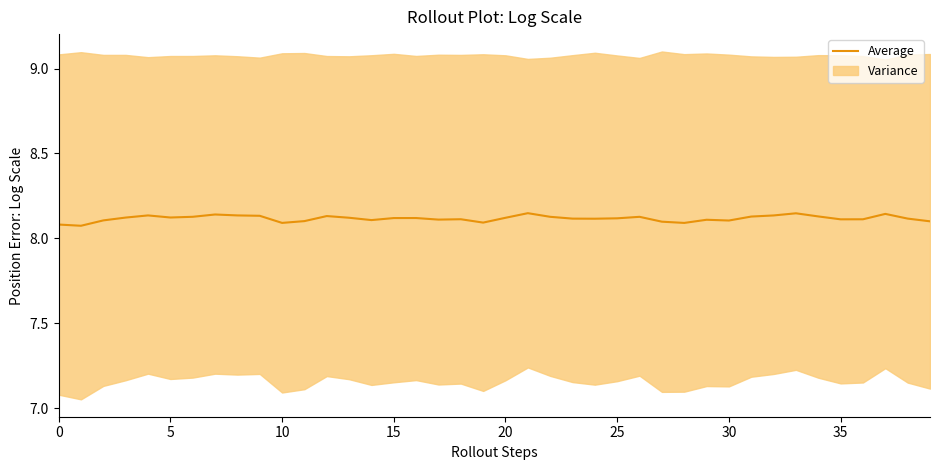

How many lines are shown in the chart?

1